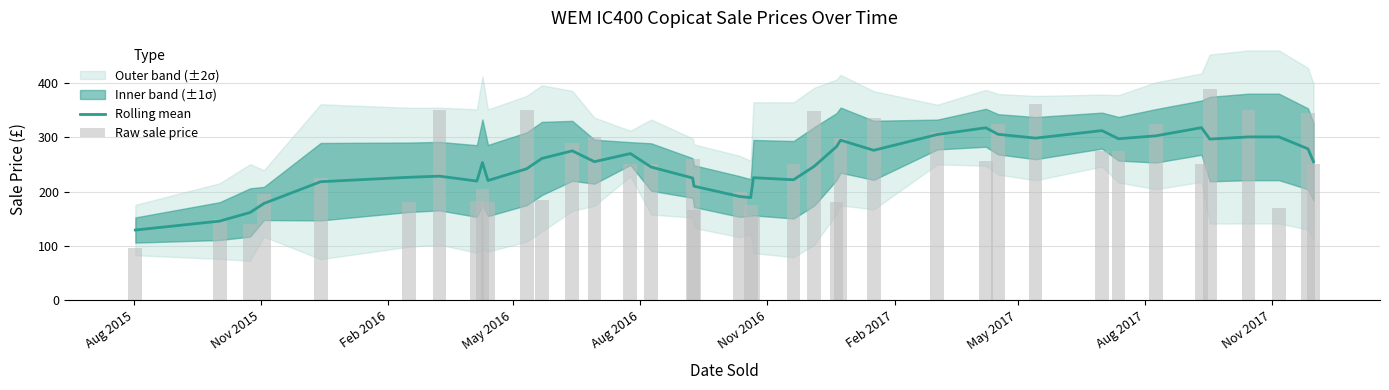

Which series has the largest total across all categories?

Rolling mean